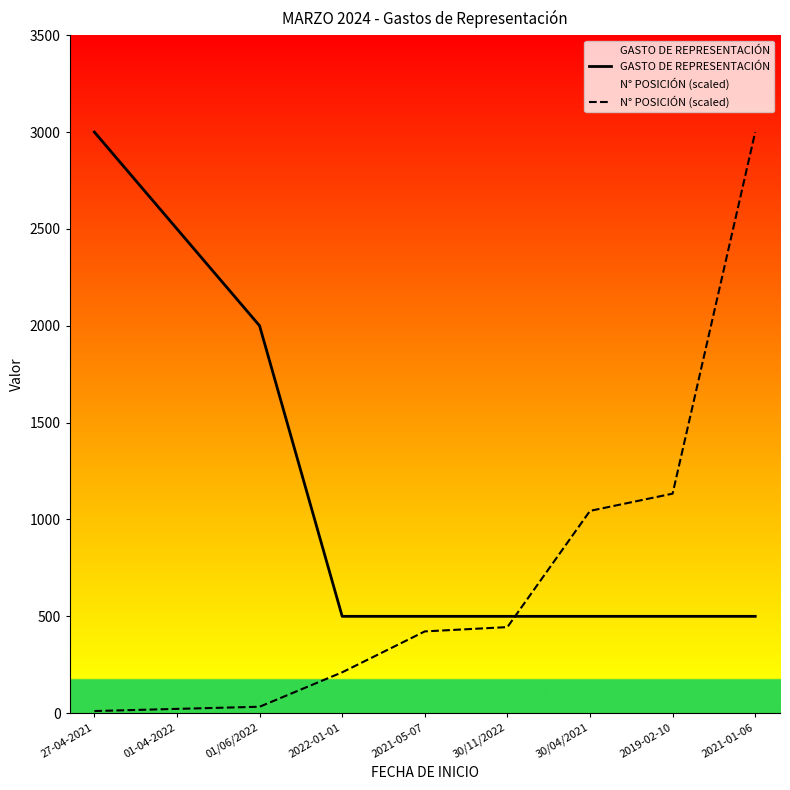

Reading left to right, list all the values displayed in this chart.

GASTO DE REPRESENTACIÓN: 27-04-2021=3000.0	01-04-2022=2500.0	01/06/2022=2000.0	2022-01-01=500.0	2021-05-07=500.0	30/11/2022=500.0	30/04/2021=500.0	2019-02-10=500.0	2021-01-06=500.0
N° POSICIÓN (scaled): 27-04-2021=11.1	01-04-2022=22.2	01/06/2022=33.3	2022-01-01=211.1	2021-05-07=422.2	30/11/2022=444.4	30/04/2021=1044.4	2019-02-10=1133.3	2021-01-06=3000.0